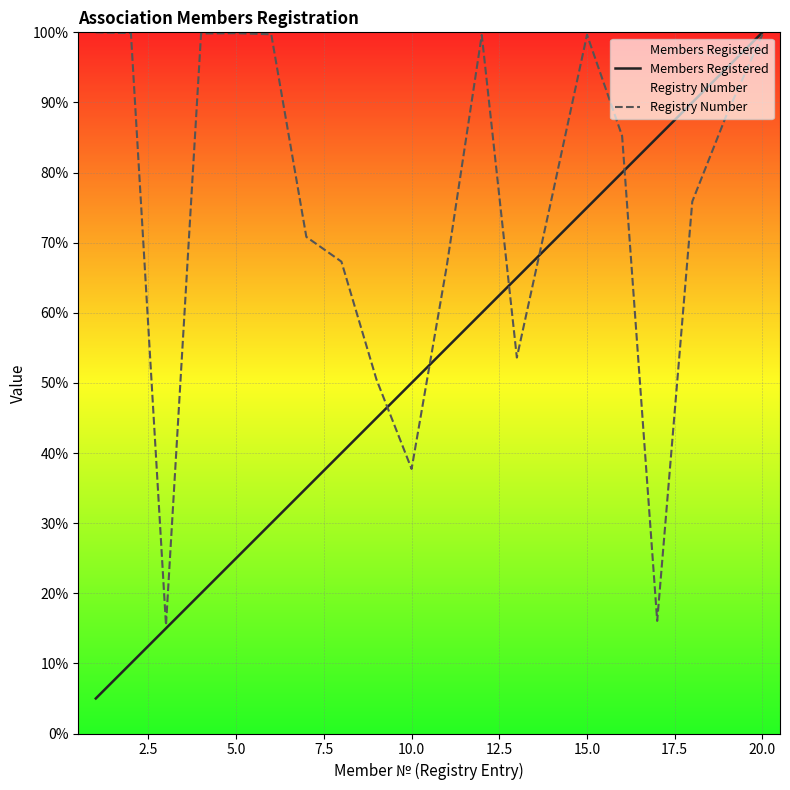

Does the chart display data point markers on the line(s)?

No